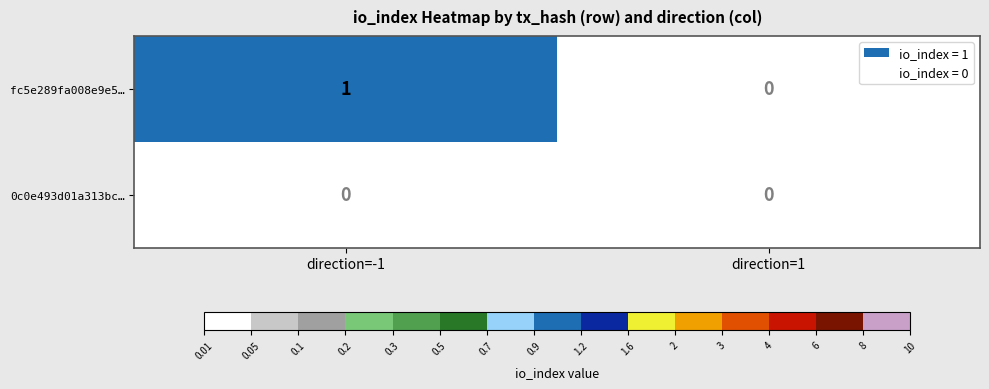

At which label is fc5e289fa008e9e5… closest to 0?

direction=1